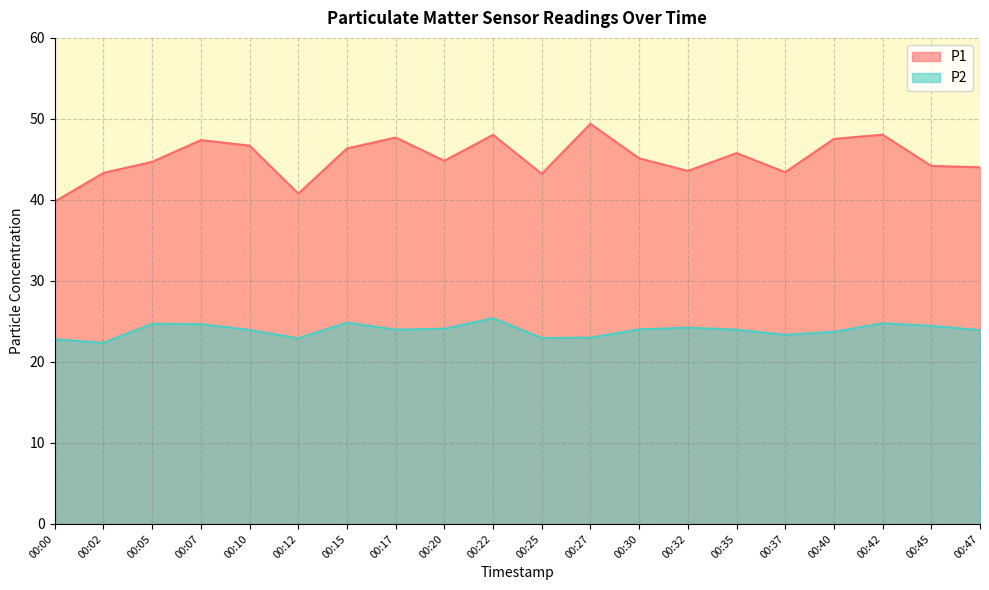

What is the value of the P1 point at the 3rd from the left?

44.7